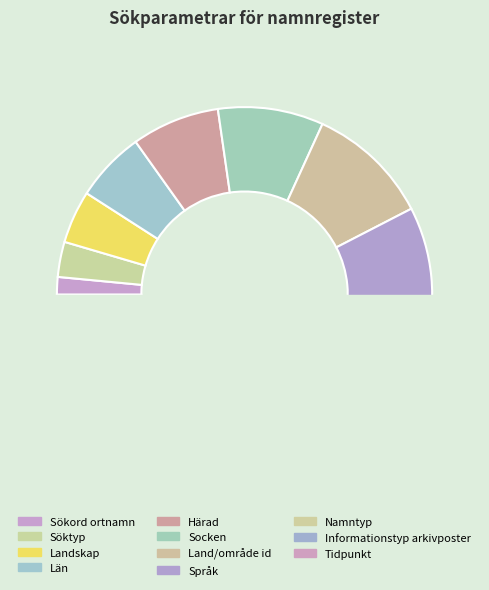

Is Län the majority of the pie?

No